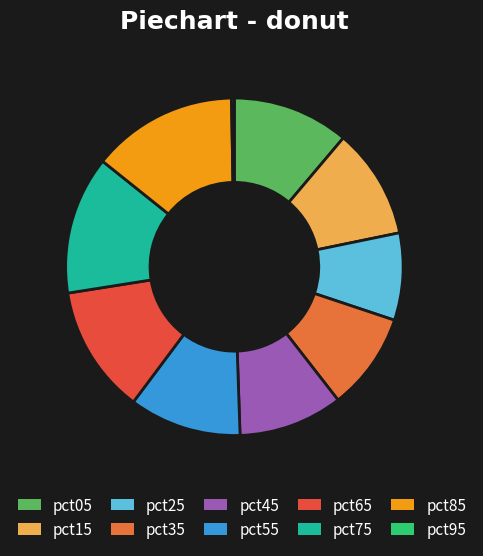

To the nearest percent, what portion does pct85 represent?

14%